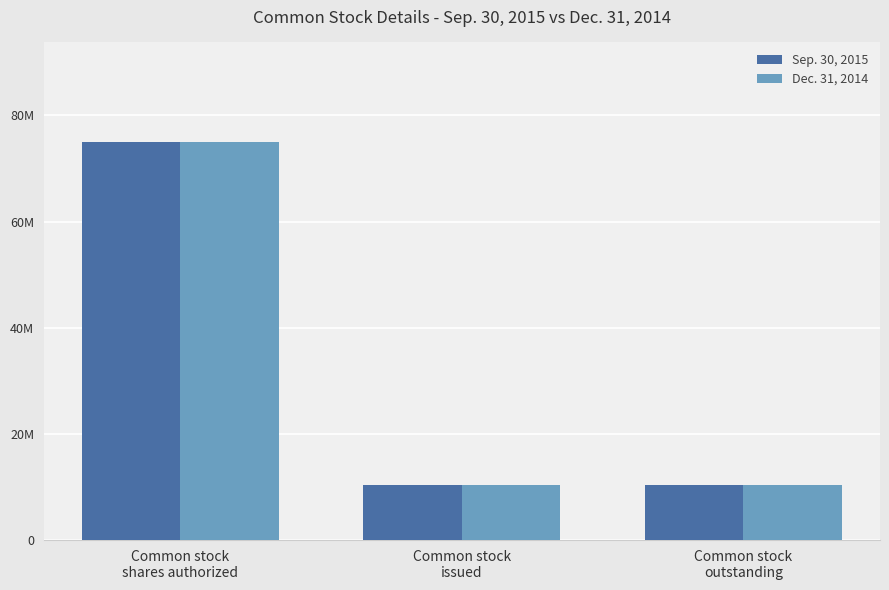

Reading right to left, what are all the values shown in this chart?

Sep. 30, 2015: 10360000	10360000	75000000
Dec. 31, 2014: 10360000	10360000	75000000